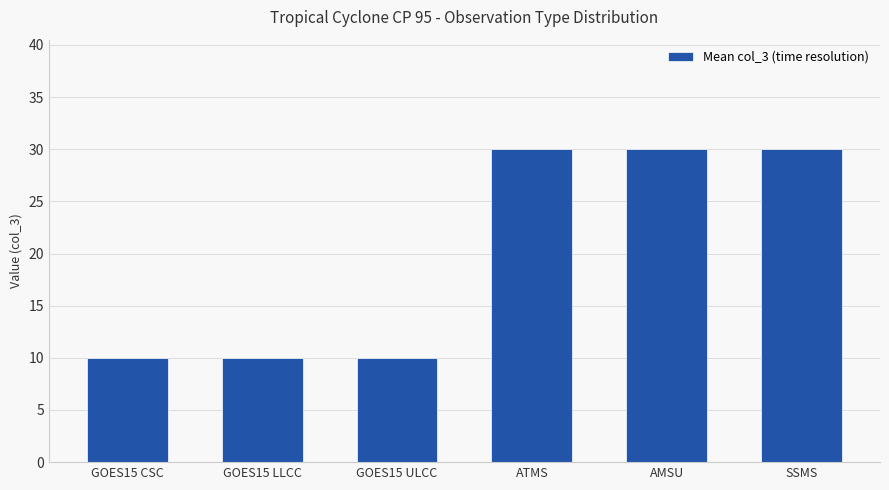

Between ATMS and GOES15 LLCC, which is larger?

ATMS